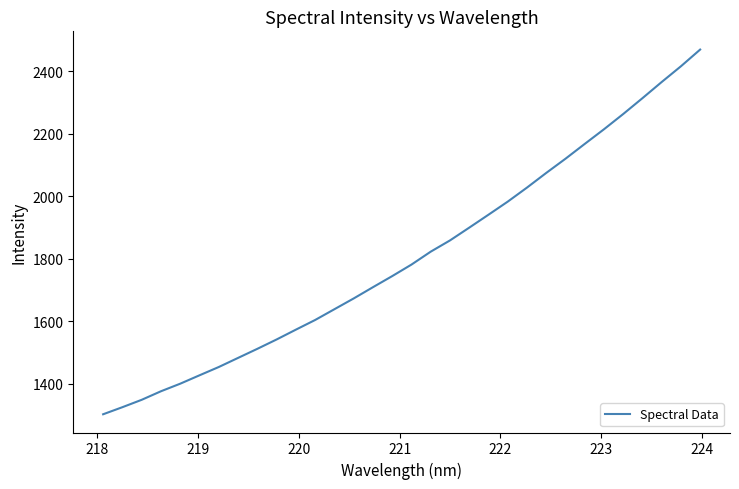

What is the minimum value shown in the chart?

1302.2